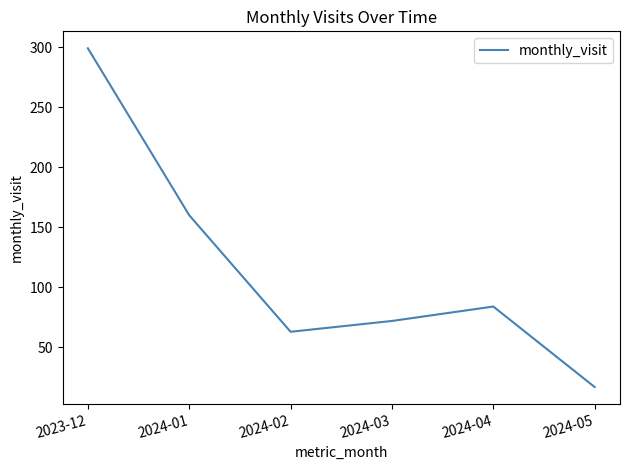

At which category does the data reach its first local peak?

2024-04